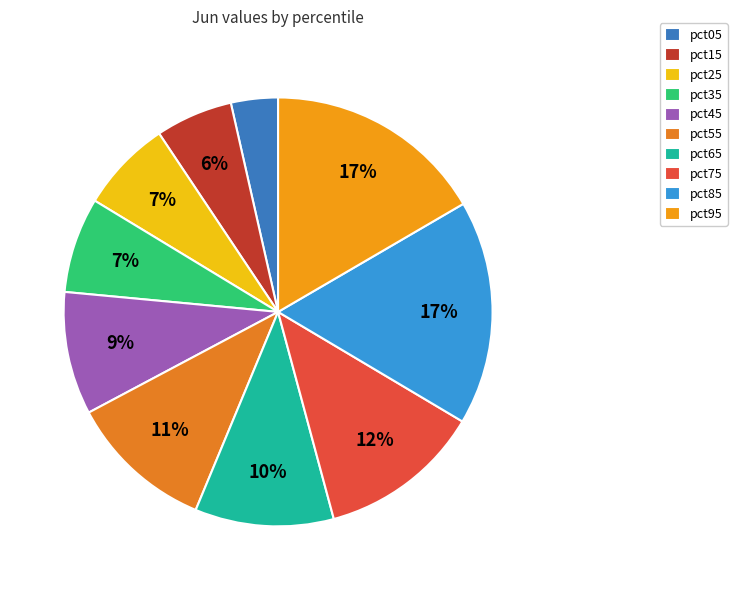

Is there a majority slice in this chart?

No